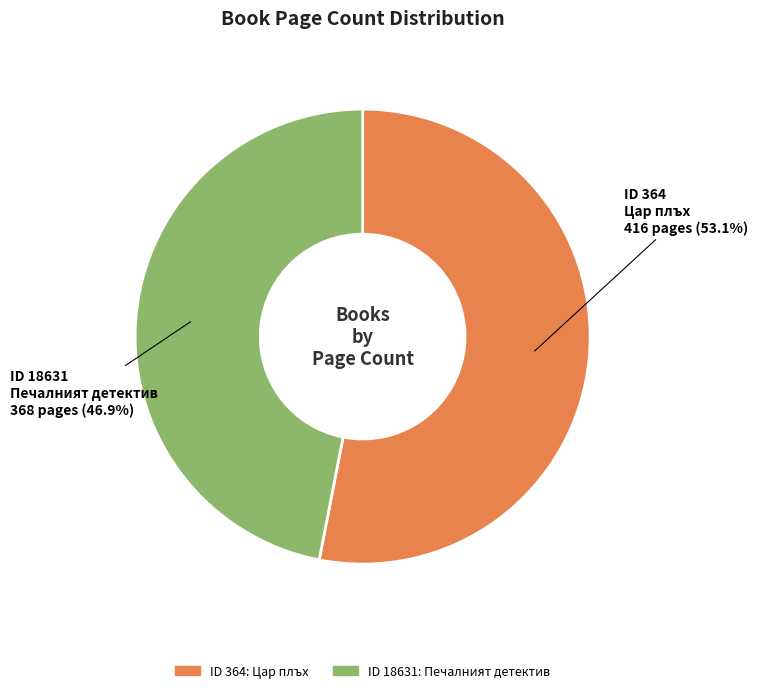

Which has a higher value, ID 18631: Печалният детектив or ID 364: Цар плъх?

ID 364: Цар плъх